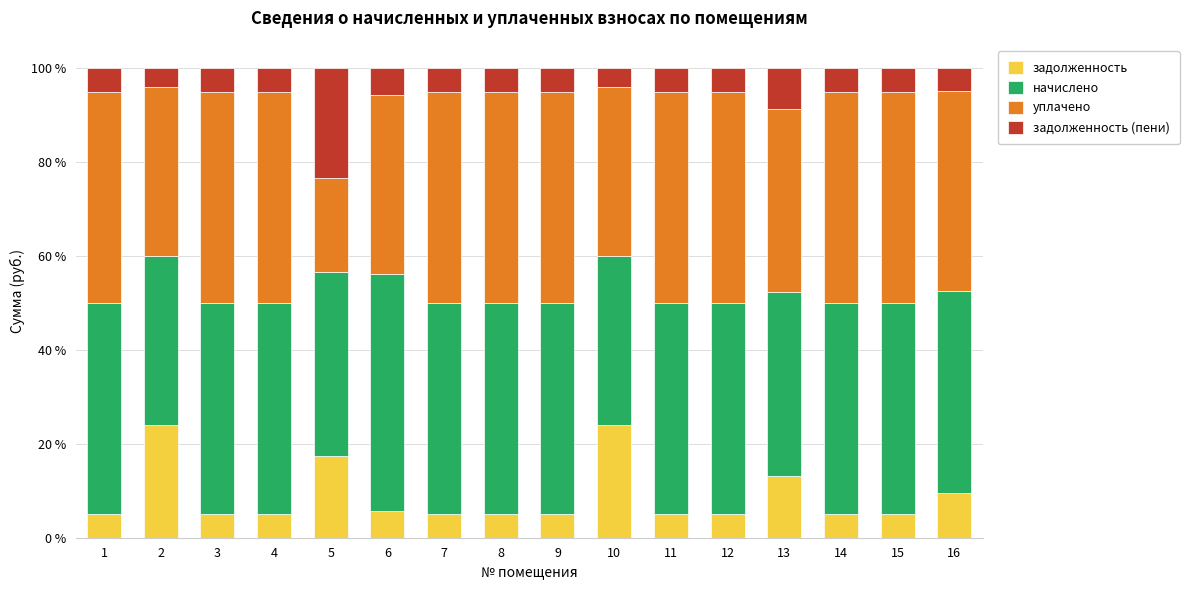

What is the total value across all series at 5?

100.0